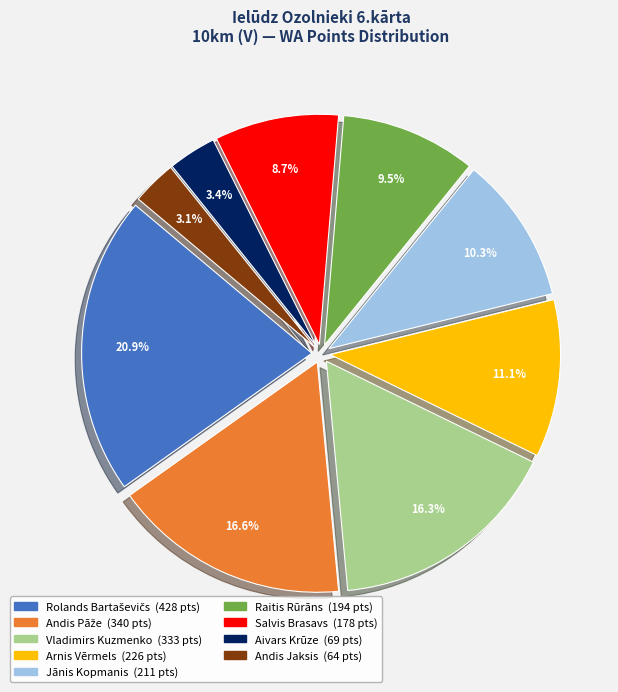

How many slices are in this pie chart?

9